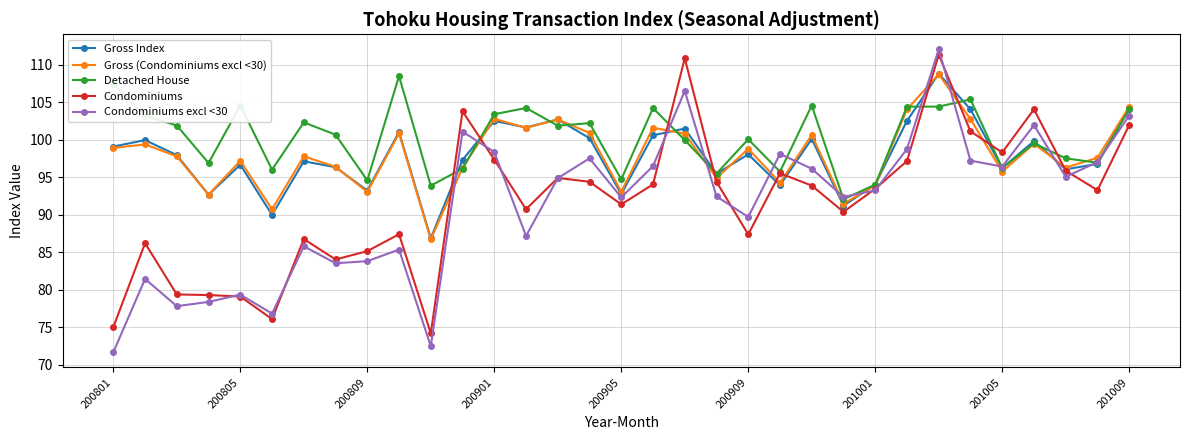

What is the value of the Condominiums excl <30 point at the 28th from the left?

97.2